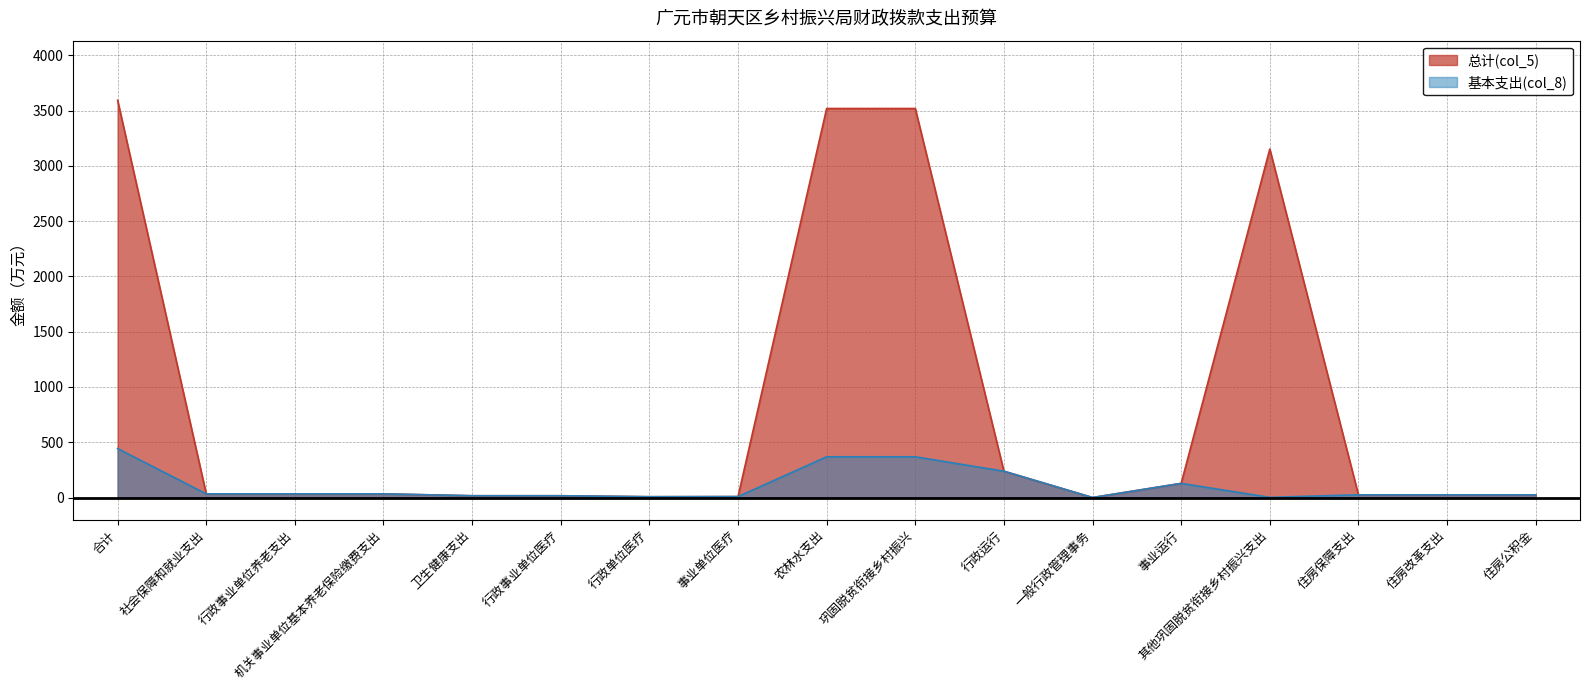

Reading right to left, what are all the values shown in this chart?

总计(col_5): 住房公积金=24.6	住房改革支出=24.6	住房保障支出=24.6	其他巩固脱贫衔接乡村振兴支出=3152.0	事业运行=128.1	一般行政管理事务=0.2	行政运行=238.3	巩固脱贫衔接乡村振兴=3518.6	农林水支出=3518.6	事业单位医疗=8.8	行政单位医疗=7.6	行政事业单位医疗=16.4	卫生健康支出=16.4	机关事业单位基本养老保险缴费支出=33.5	行政事业单位养老支出=33.5	社会保障和就业支出=33.5	合计=3593.1
基本支出(col_8): 住房公积金=24.6	住房改革支出=24.6	住房保障支出=24.6	其他巩固脱贫衔接乡村振兴支出=2.0	事业运行=128.1	一般行政管理事务=0.2	行政运行=238.3	巩固脱贫衔接乡村振兴=368.6	农林水支出=368.6	事业单位医疗=8.8	行政单位医疗=7.6	行政事业单位医疗=16.4	卫生健康支出=16.4	机关事业单位基本养老保险缴费支出=33.5	行政事业单位养老支出=33.5	社会保障和就业支出=33.5	合计=443.1